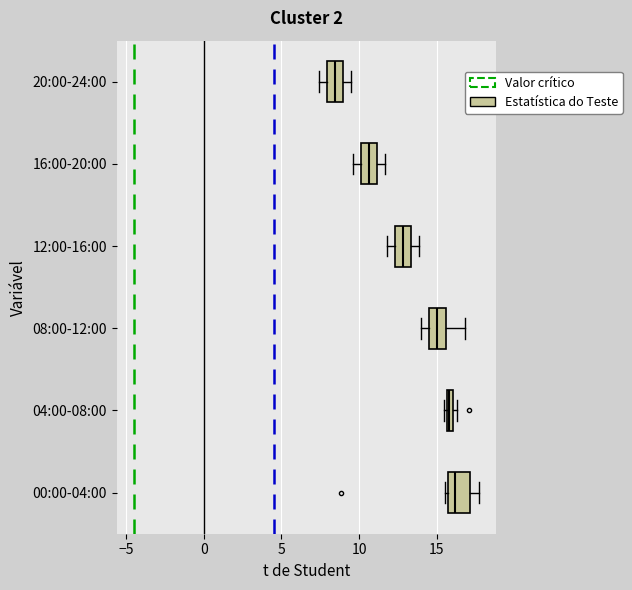

Where is the right edge of the box for 04:00-08:00 on the x-axis? The values are not printed on the chart, so give them approximately, as read against the axis.

16.0